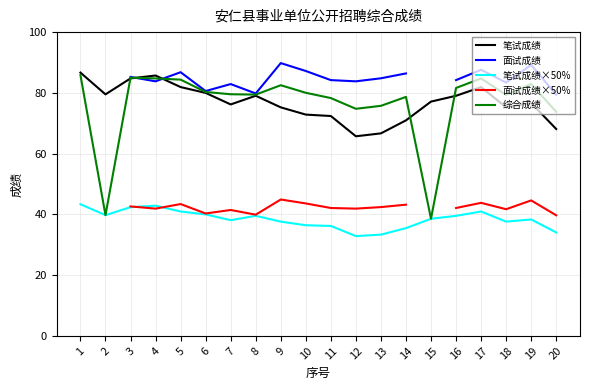

How many data points does each series have?

20